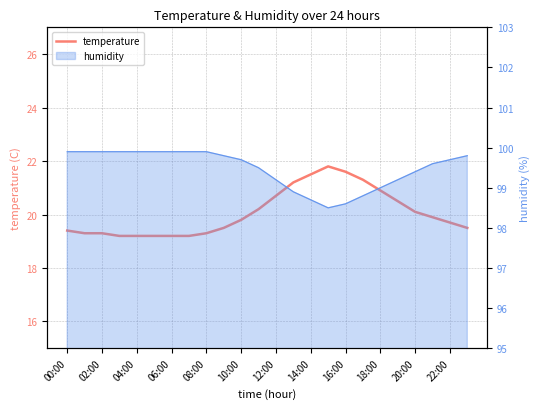

True or false: the data has more than 2 interior local peaks.

False